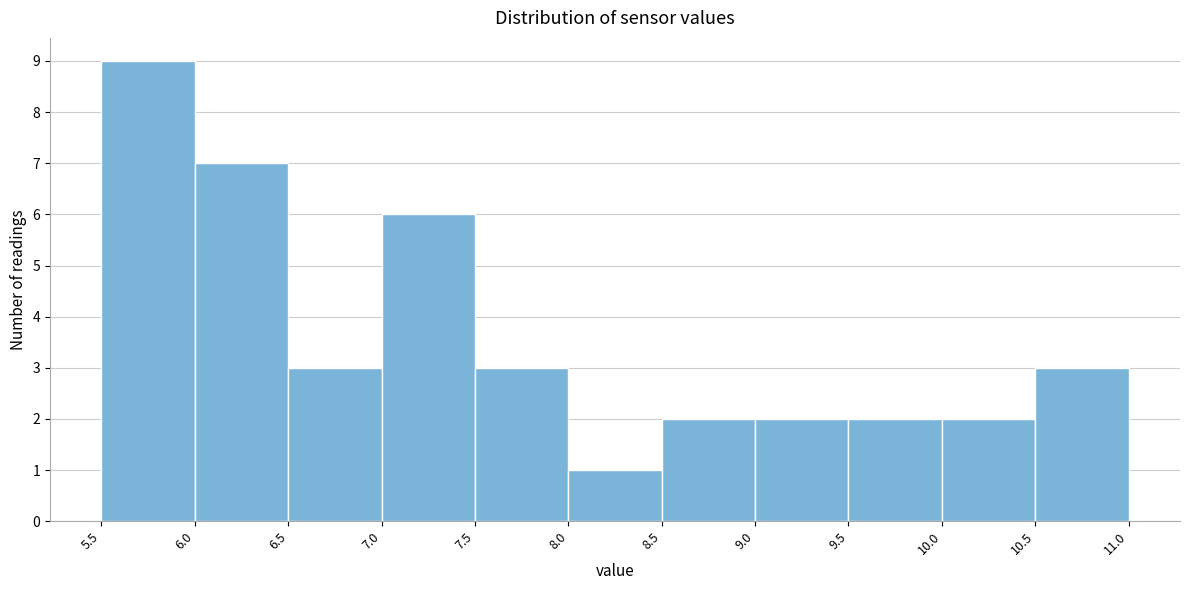

How tall is the bar that spans 5.5 to 6.0 on the x-axis? The values are not printed on the chart, so give them approximately, as read against the axis.

9